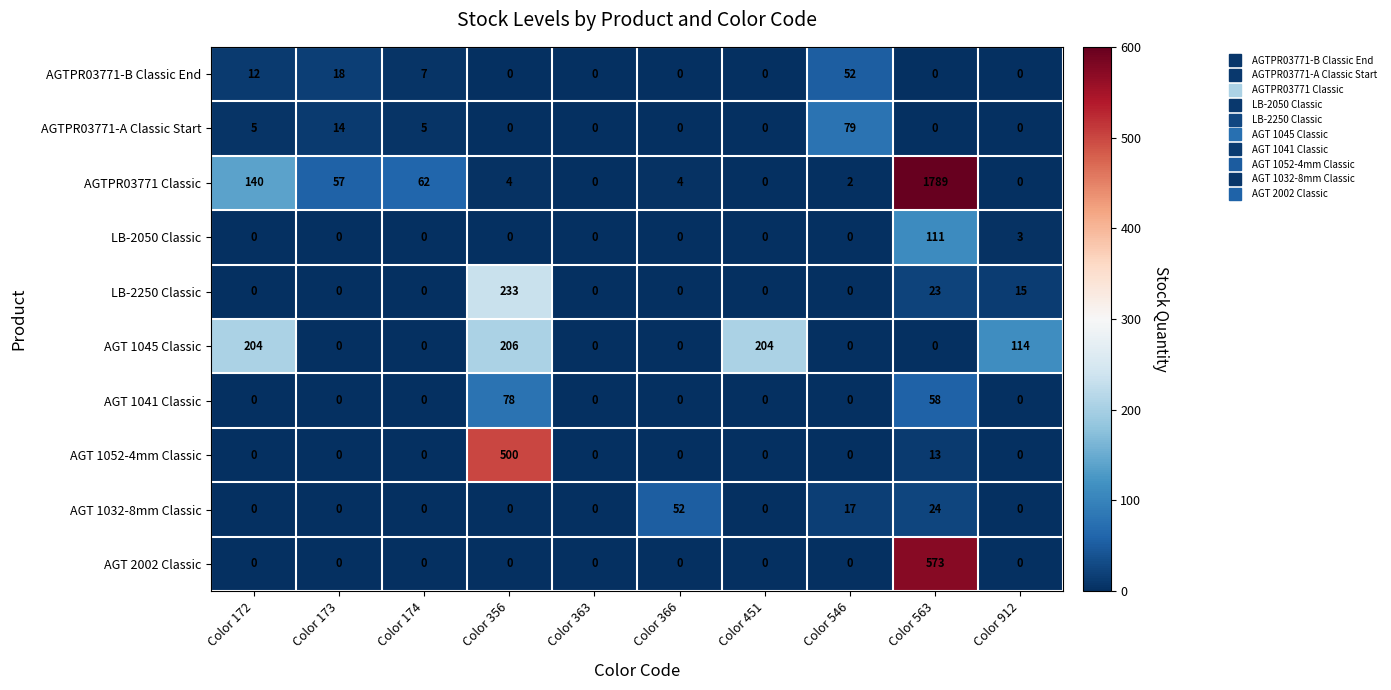

How many values in LB-2050 Classic are above zero?

2